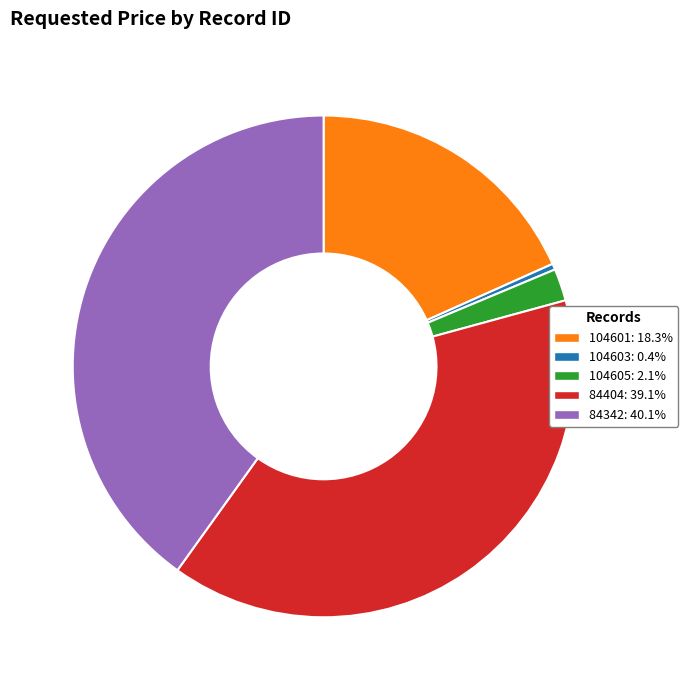

Which category has the smallest portion of the pie?

104603